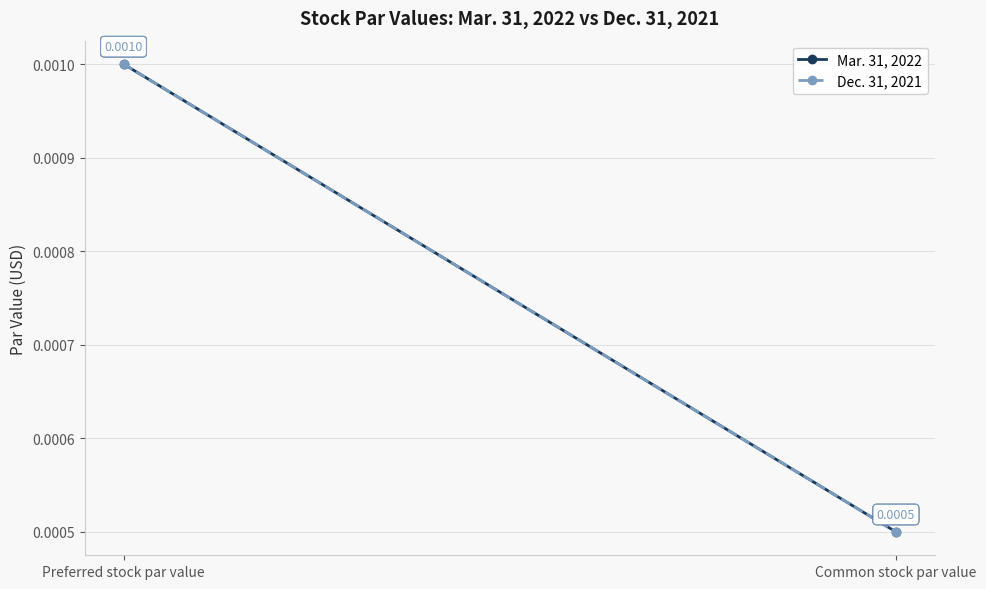

At which label does Dec. 31, 2021 reach its minimum?

Common stock par value